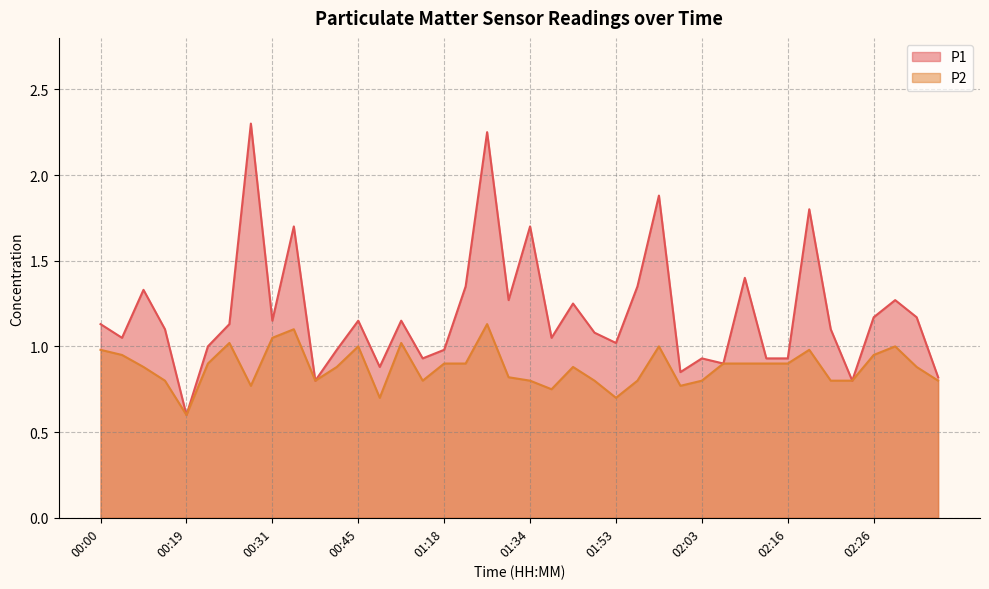

True or false: P1 has a value of 1.4 at 02:13.

False